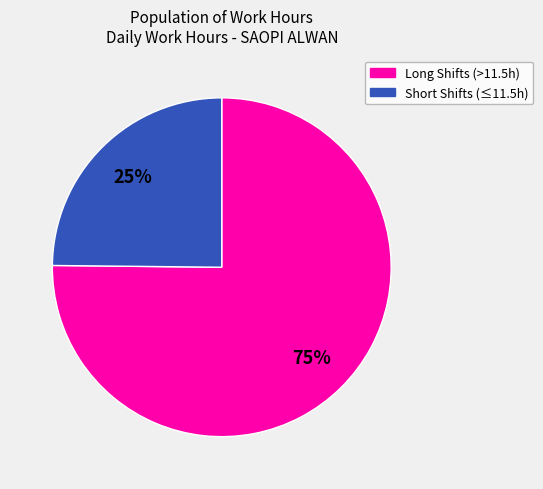

Is there a majority slice in this chart?

Yes